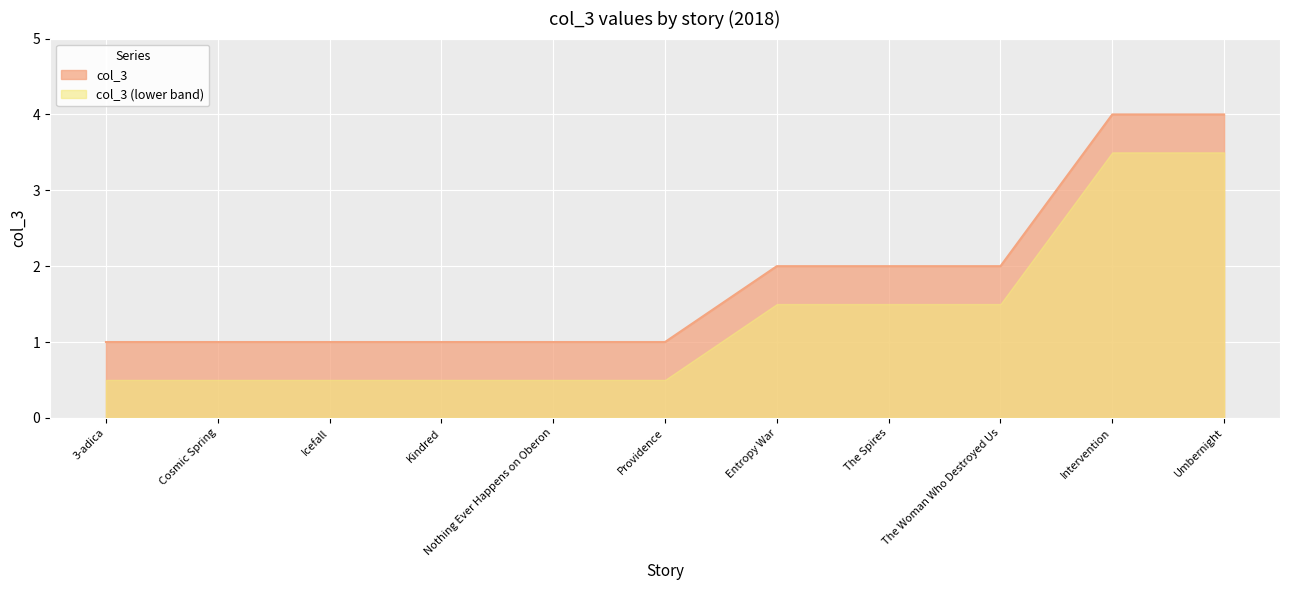

How many lines are shown in the chart?

2